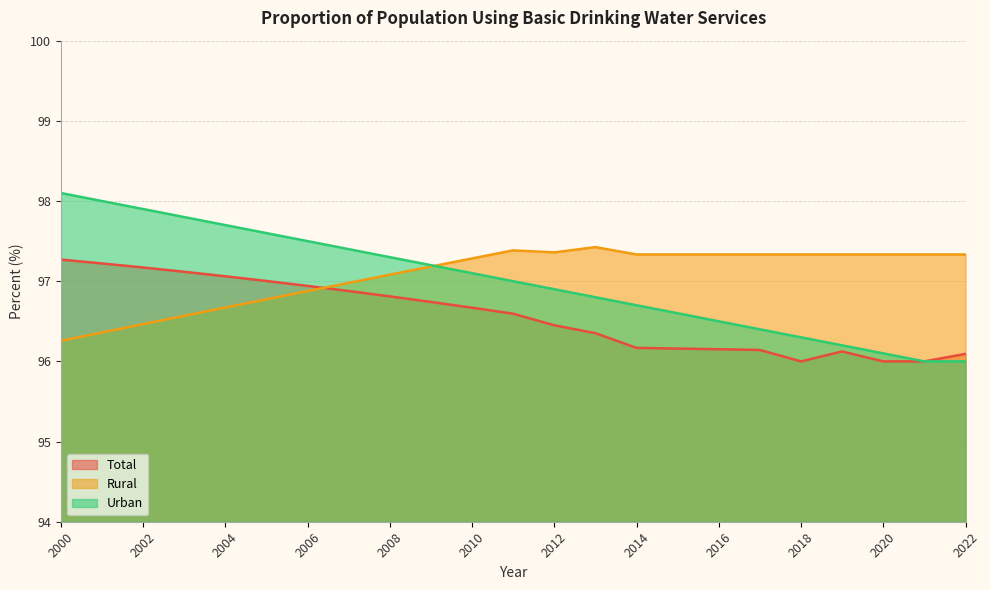

Reading left to right, what are all the values shown in this chart?

Total: 2000=97.3	2001=97.2	2002=97.2	2003=97.1	2004=97.1	2005=97.0	2006=96.9	2007=96.9	2008=96.8	2009=96.7	2010=96.7	2011=96.6	2012=96.5	2013=96.4	2014=96.2	2015=96.2	2016=96.2	2017=96.1	2018=96.0	2019=96.1	2020=96.0	2021=96.0	2022=96.1
Rural: 2000=96.3	2001=96.4	2002=96.5	2003=96.6	2004=96.7	2005=96.8	2006=96.9	2007=97.0	2008=97.1	2009=97.2	2010=97.3	2011=97.4	2012=97.4	2013=97.4	2014=97.3	2015=97.3	2016=97.3	2017=97.3	2018=97.3	2019=97.3	2020=97.3	2021=97.3	2022=97.3
Urban: 2000=98.1	2001=98.0	2002=97.9	2003=97.8	2004=97.7	2005=97.6	2006=97.5	2007=97.4	2008=97.3	2009=97.2	2010=97.1	2011=97.0	2012=96.9	2013=96.8	2014=96.7	2015=96.6	2016=96.5	2017=96.4	2018=96.3	2019=96.2	2020=96.1	2021=96.0	2022=96.0